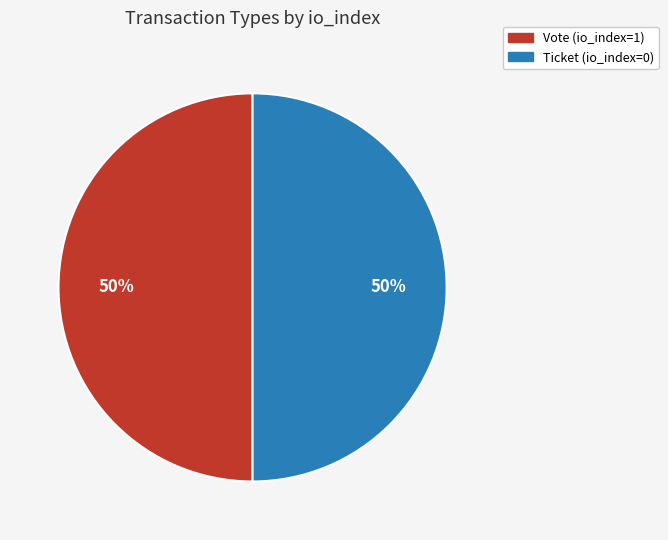

To the nearest percent, what percentage of the pie is Vote?

50%